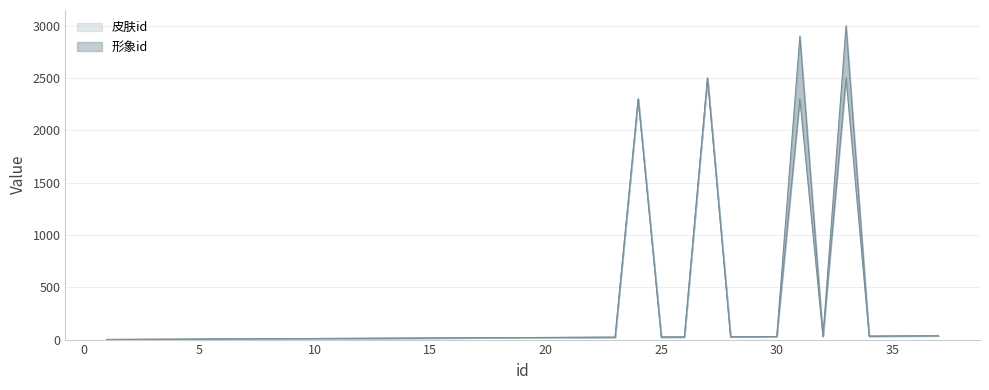

List the labels in order of 形象id value, largest first.

27, 33, 24, 31, 37, 36, 35, 34, 32, 30, 29, 28, 26, 25, 23, 22, 21, 20, 19, 18, 17, 16, 15, 14, 13, 12, 11, 10, 9, 8, 7, 6, 5, 4, 3, 2, 1